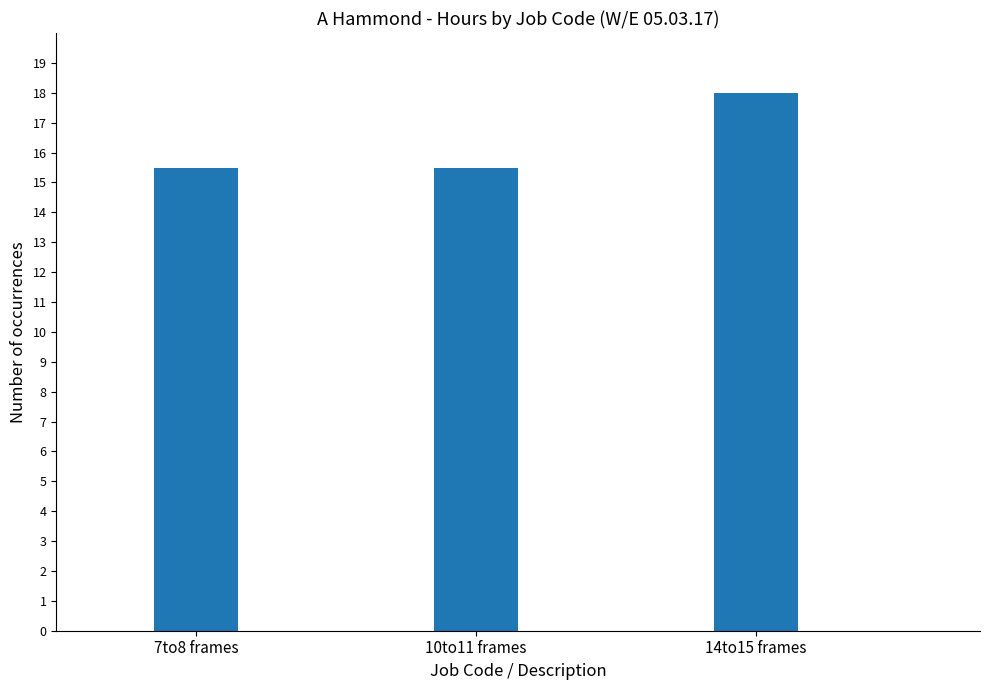

Reading left to right, extract all data points from this chart.

15.5	15.5	18.0